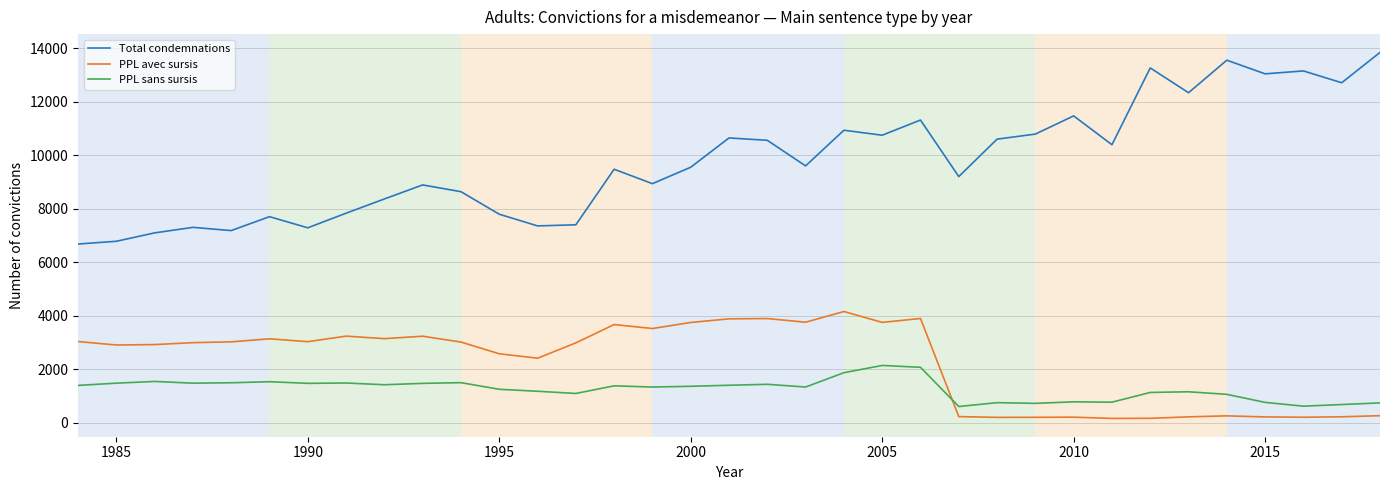

Rank the series by their maximum value, from highest to lowest.

Total condemnations, PPL avec sursis, PPL sans sursis